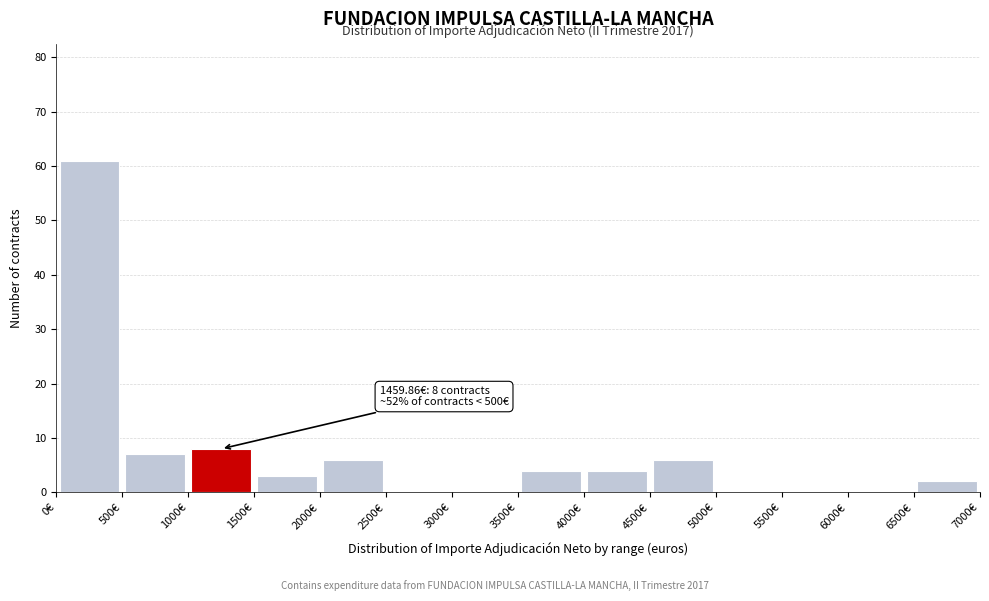

Which range on the x-axis has the tallest bar?

0 to 500